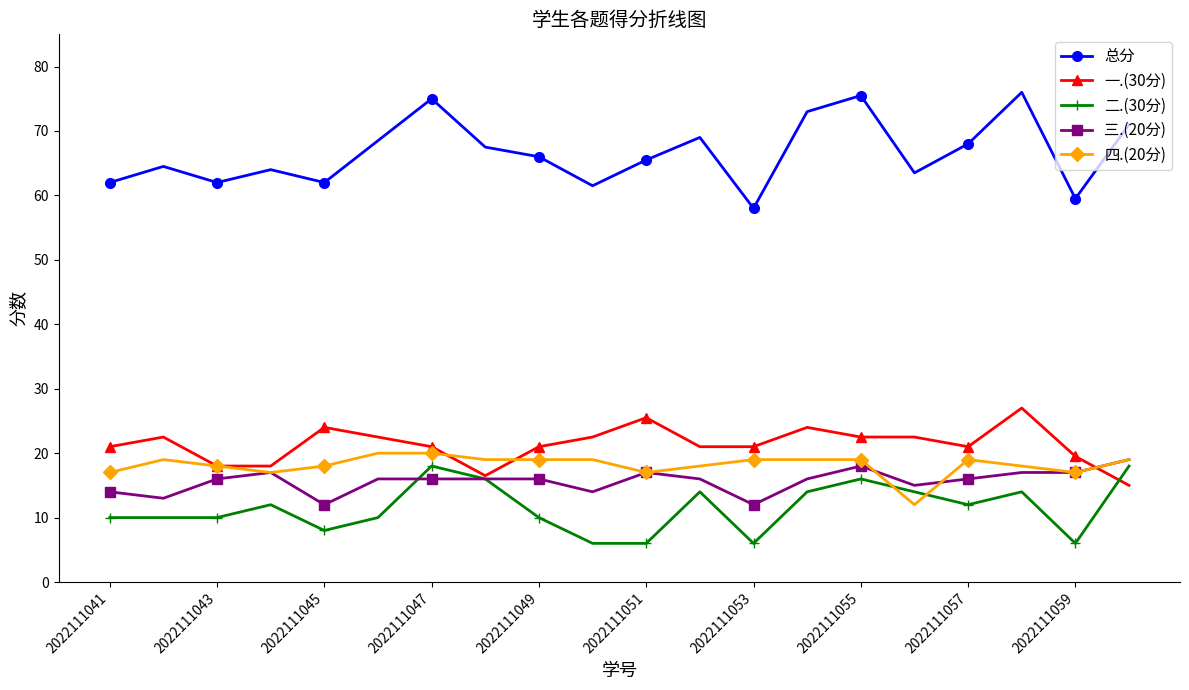

What is the greatest value displayed?

76.0